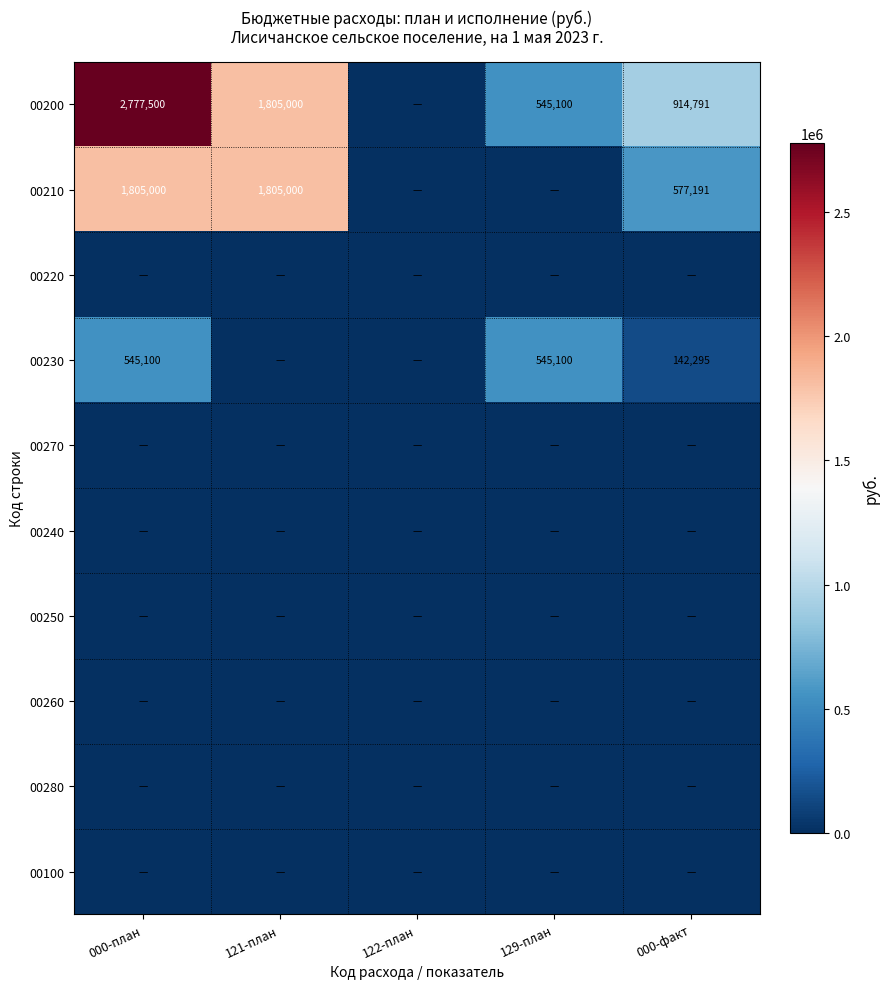

The 00210 series shows 857067 at 000-план. True or false?

False